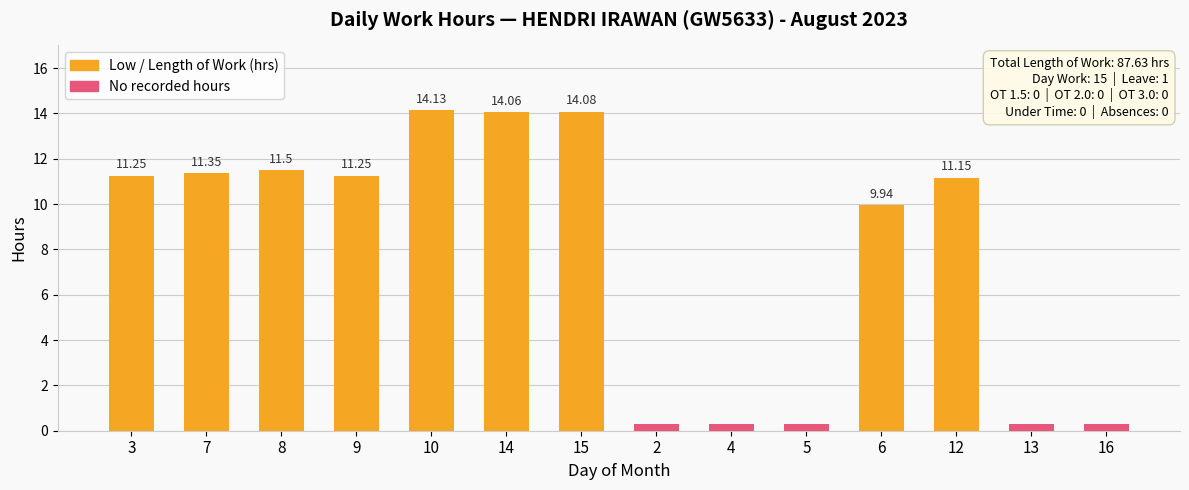

Reading right to left, transcribe all the data shown in this chart.

0.0	0.0	11.2	9.9	0.0	0.0	0.0	14.1	14.1	14.1	11.2	11.5	11.3	11.2